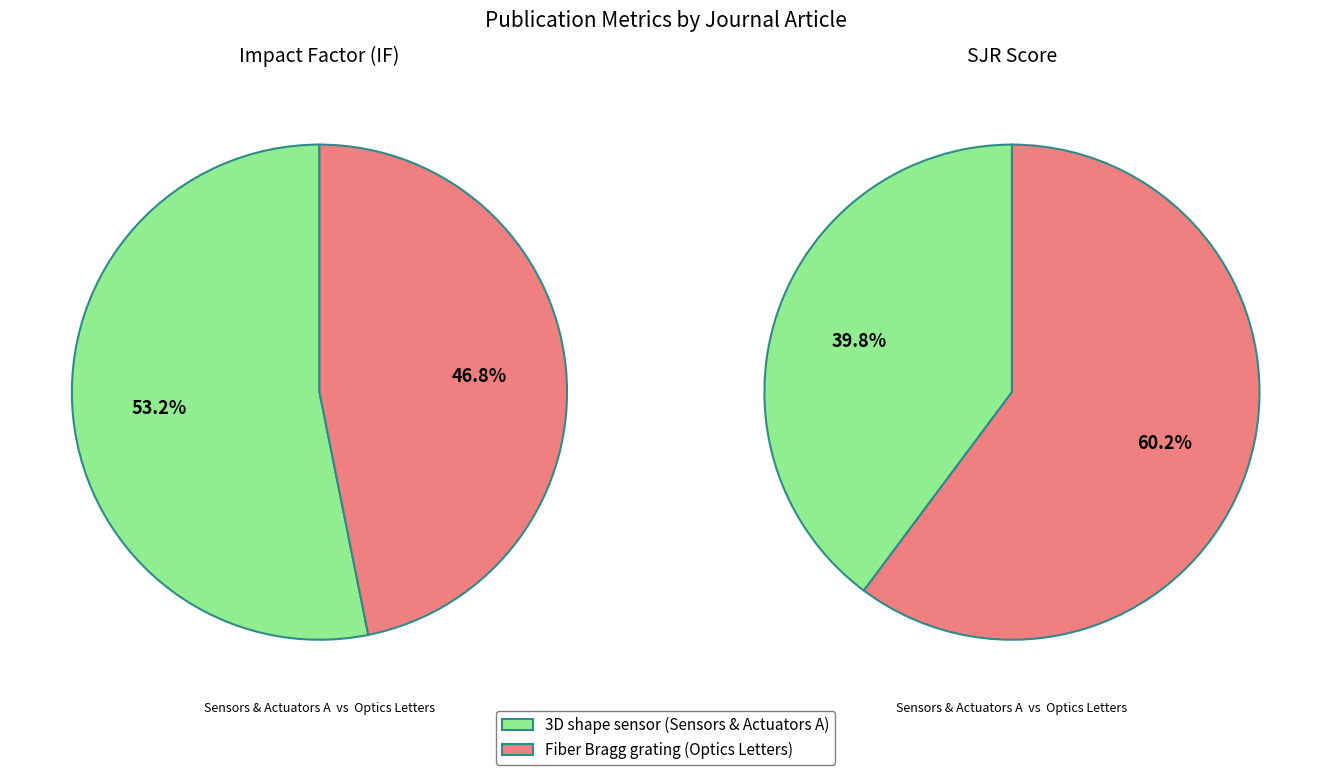

Which slice is the largest?

3D shape sensor based on discrete-point